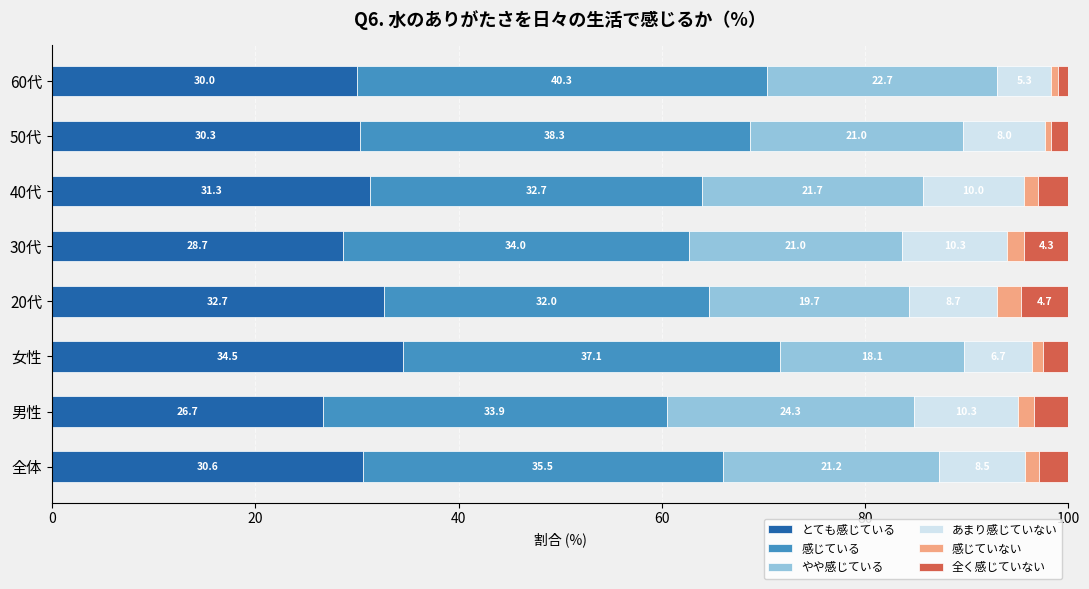

What is the total value across all series at 60代?

100.0